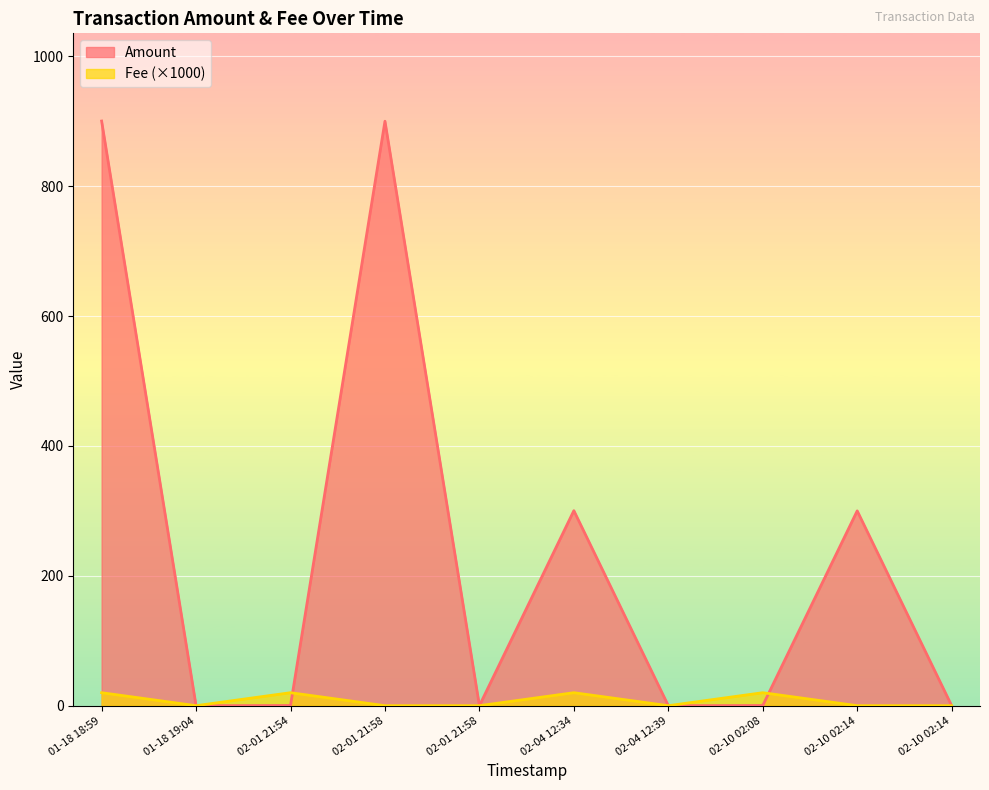

How many lines are shown in the chart?

2